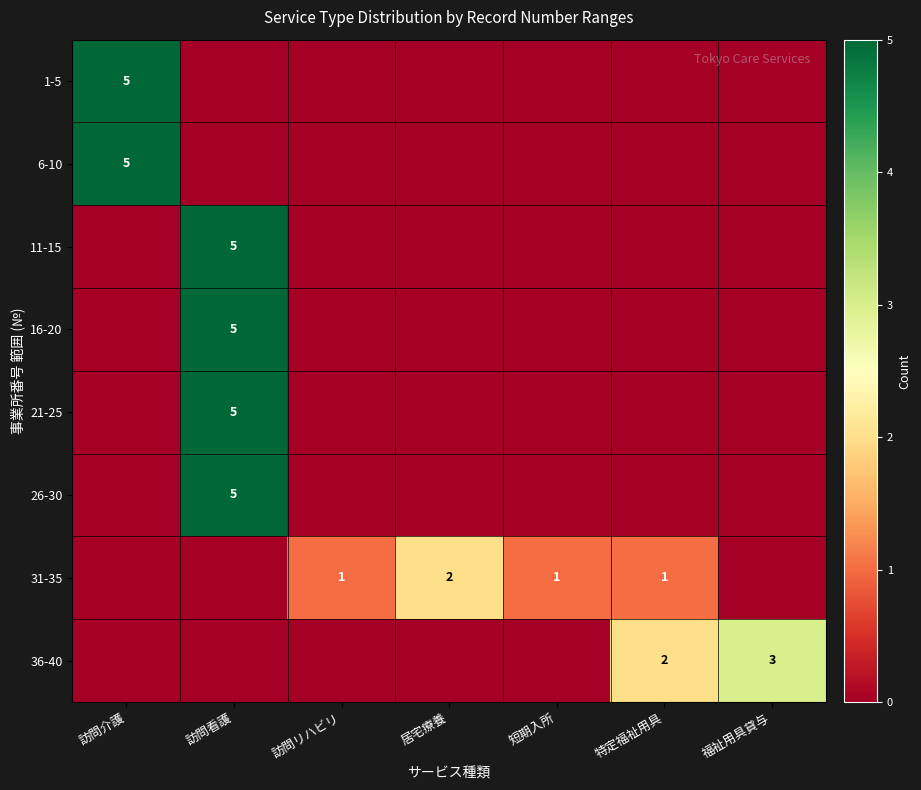

The value of 1-5 at 訪問介護 is 2. True or false?

False